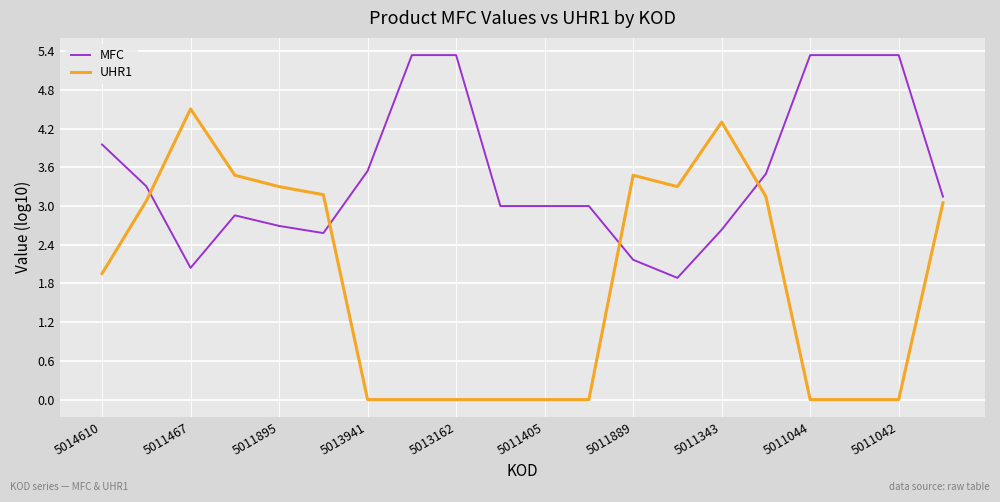

What is the minimum value for MFC?

1.9